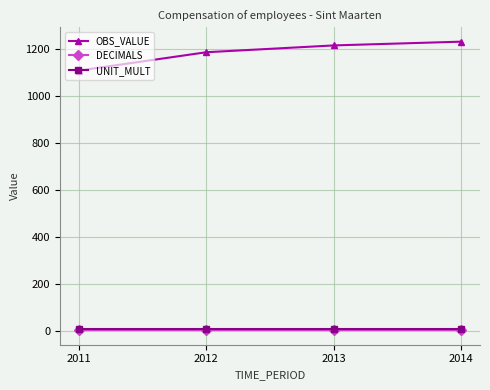

What is the difference between the highest and lowest values at 2013?

1213